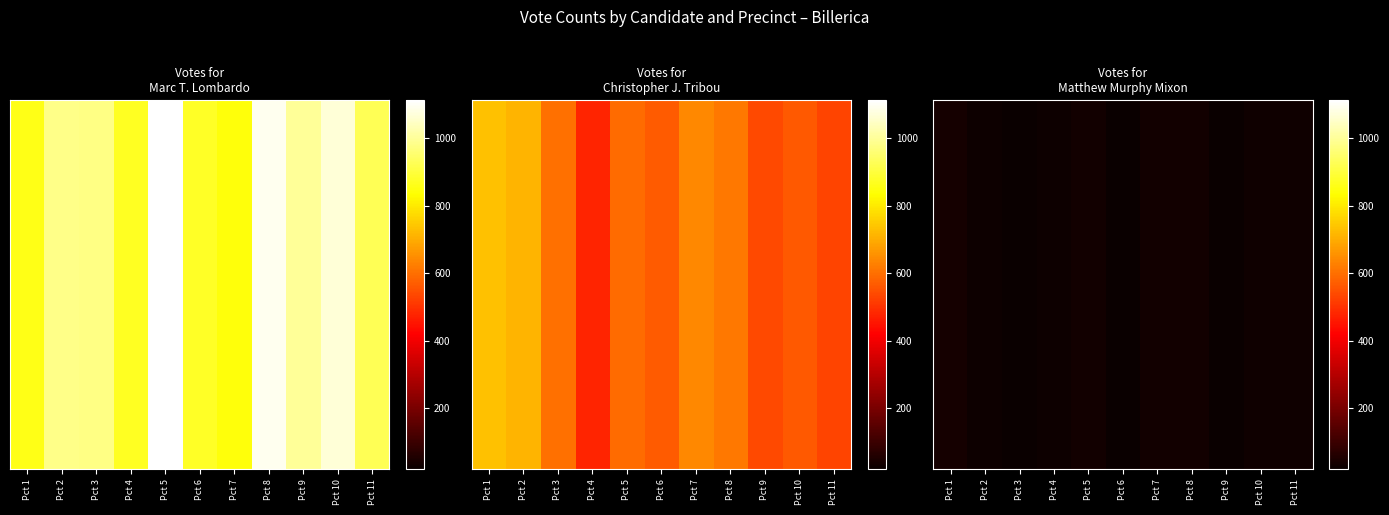

At which label does the data first exceed 30?

Pct 1